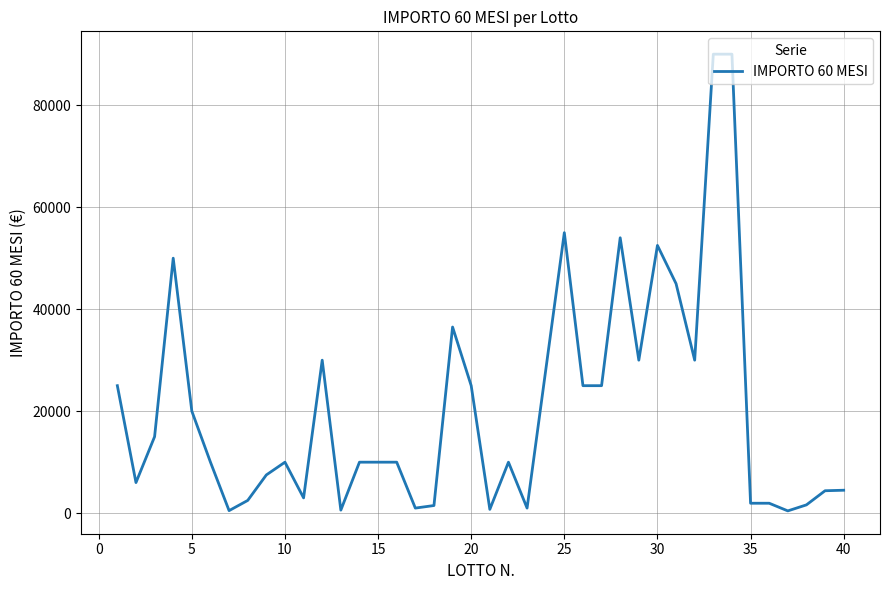

What is the greatest value displayed?

90000